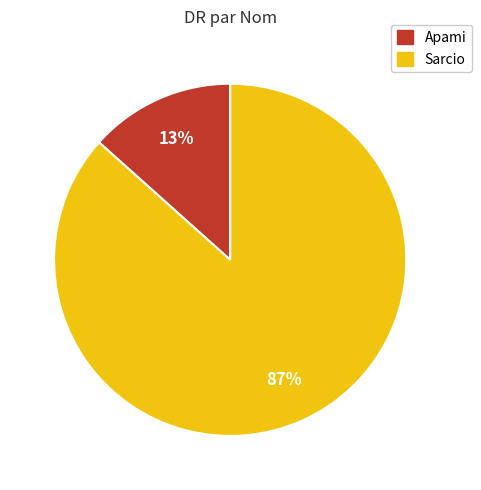

What is the largest slice in the pie chart?

Sarcio